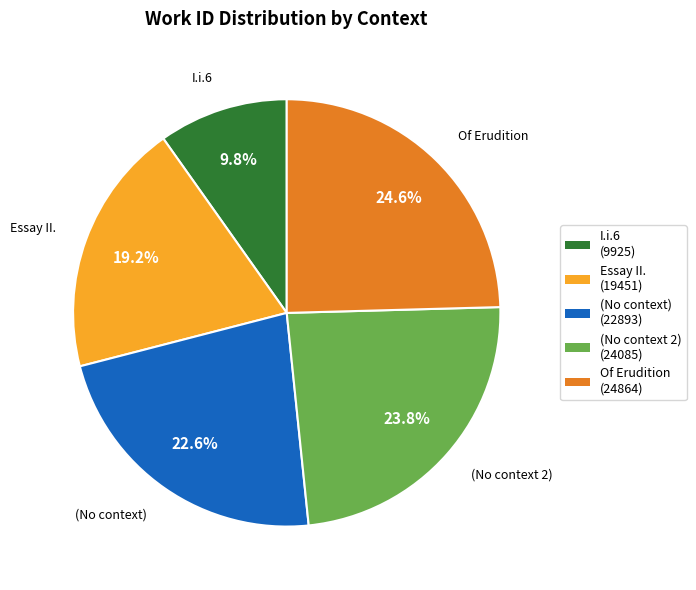

Is there any slice that represents more than half of the pie?

No